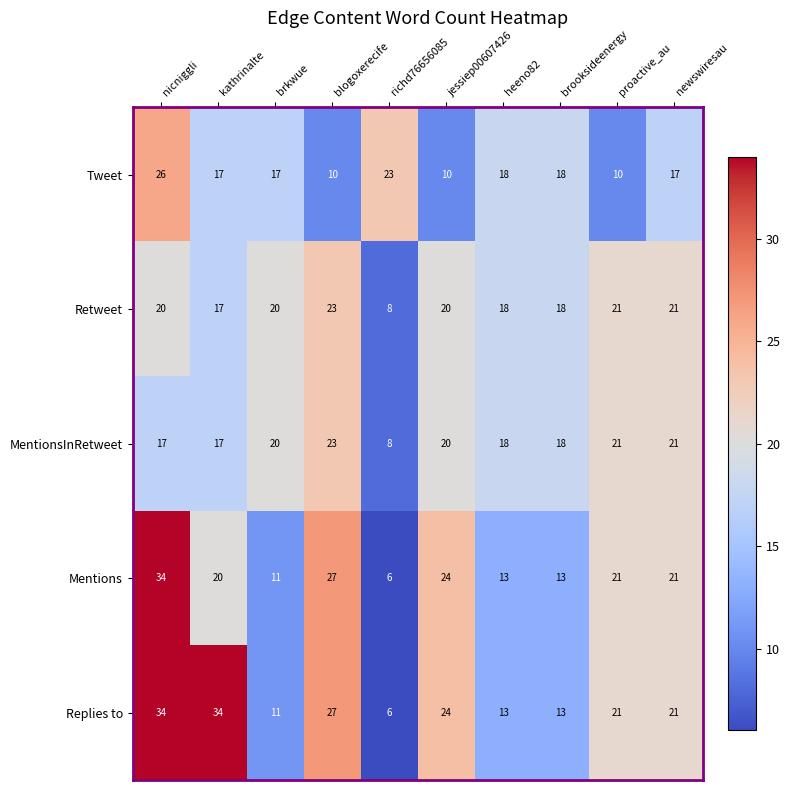

What is the lowest value of the MentionsInRetweet series?

8